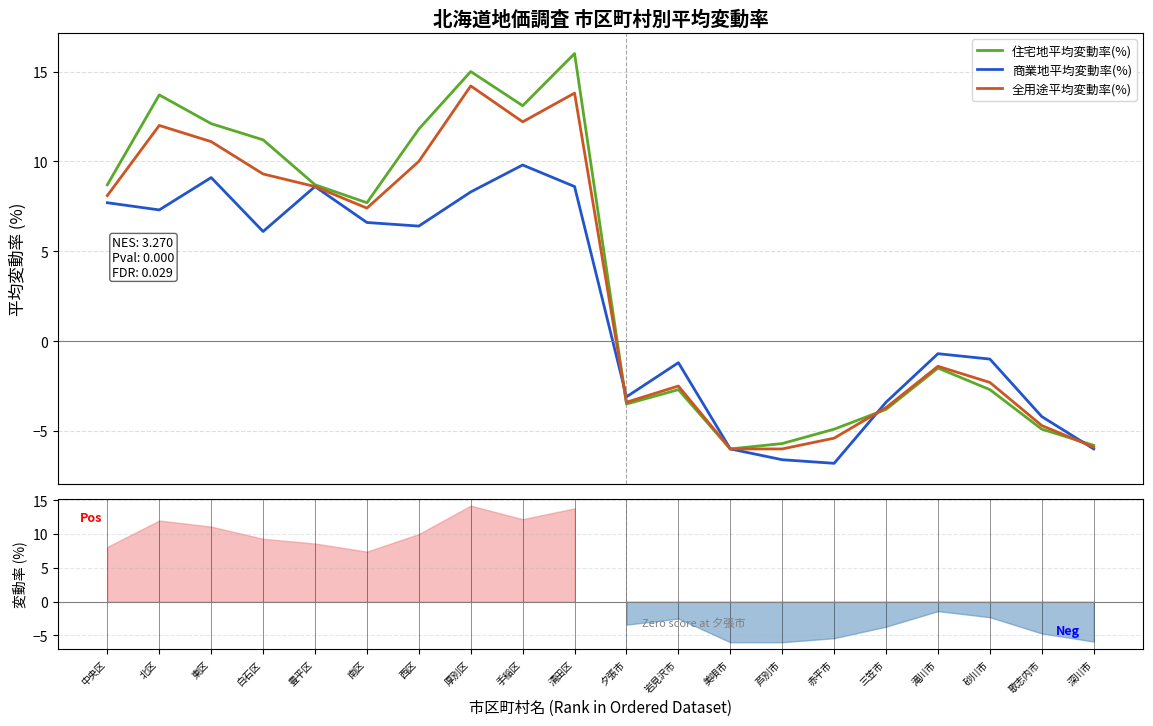

Reading right to left, list all the values displayed in this chart.

住宅地平均変動率(%): 深川市=-5.8	歌志内市=-4.9	砂川市=-2.7	滝川市=-1.5	三笠市=-3.8	赤平市=-4.9	芦別市=-5.7	美唄市=-6.0	岩見沢市=-2.7	夕張市=-3.5	清田区=16.0	手稲区=13.1	厚別区=15.0	西区=11.8	南区=7.7	豊平区=8.7	白石区=11.2	東区=12.1	北区=13.7	中央区=8.7
商業地平均変動率(%): 深川市=-6.0	歌志内市=-4.2	砂川市=-1.0	滝川市=-0.7	三笠市=-3.4	赤平市=-6.8	芦別市=-6.6	美唄市=-6.0	岩見沢市=-1.2	夕張市=-3.1	清田区=8.6	手稲区=9.8	厚別区=8.3	西区=6.4	南区=6.6	豊平区=8.6	白石区=6.1	東区=9.1	北区=7.3	中央区=7.7
全用途平均変動率(%): 深川市=-5.9	歌志内市=-4.7	砂川市=-2.3	滝川市=-1.4	三笠市=-3.7	赤平市=-5.4	芦別市=-6.0	美唄市=-6.0	岩見沢市=-2.5	夕張市=-3.4	清田区=13.8	手稲区=12.2	厚別区=14.2	西区=10.0	南区=7.4	豊平区=8.6	白石区=9.3	東区=11.1	北区=12.0	中央区=8.1